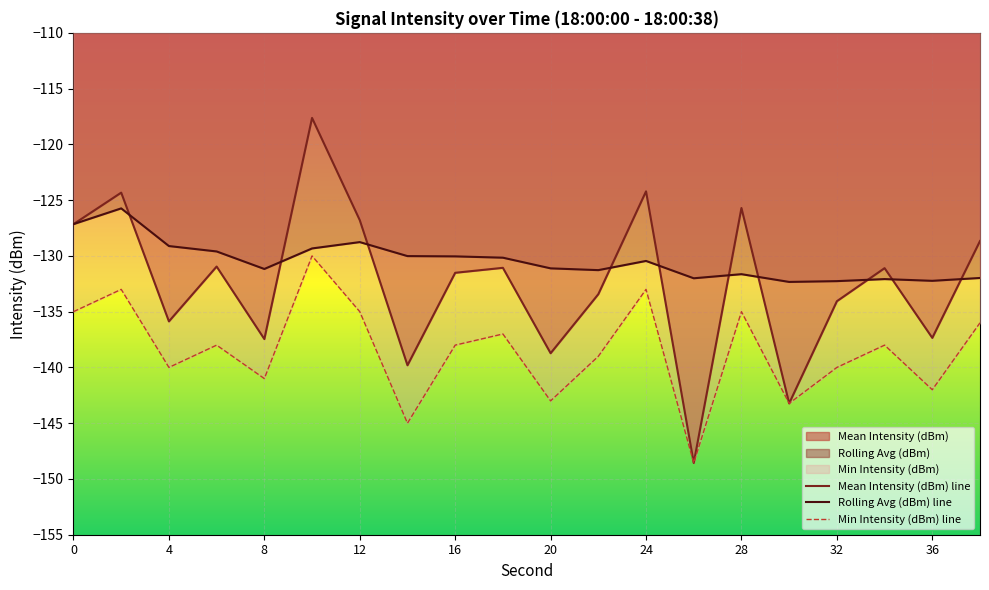

Which has a higher value, 34 or 8?

34